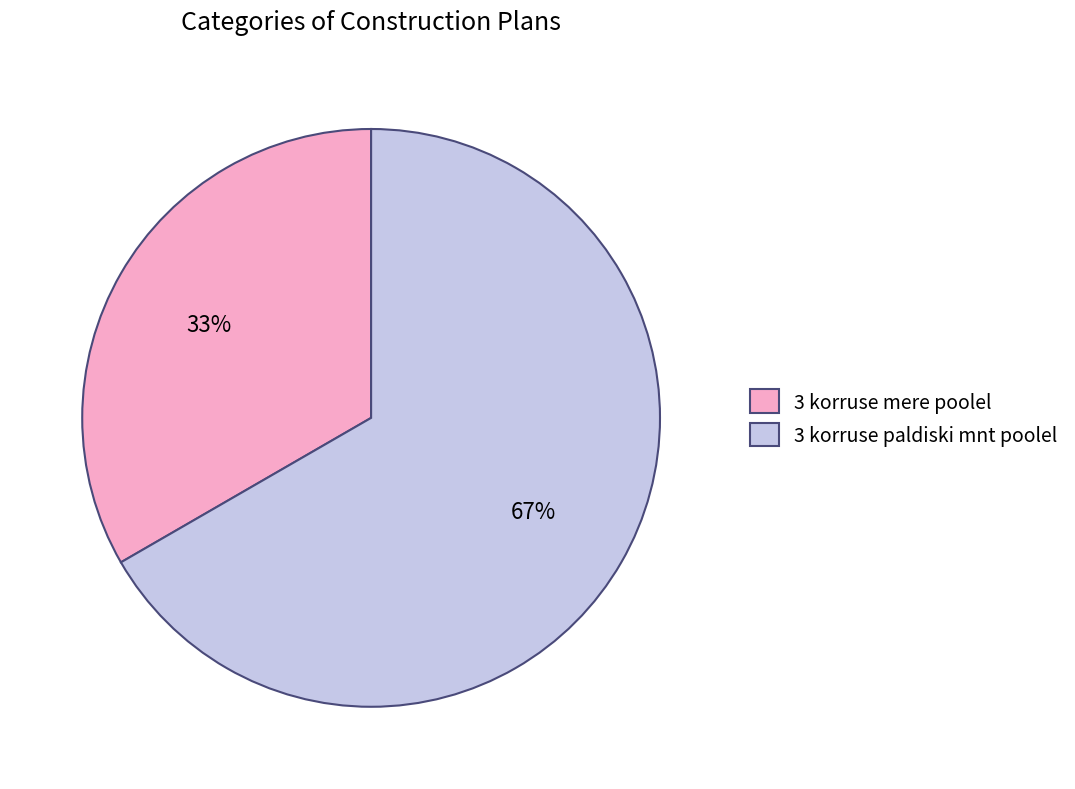

Combined, do 3 korruse paldiski mnt poolel and 3 korruse mere poolel account for over 50%?

Yes